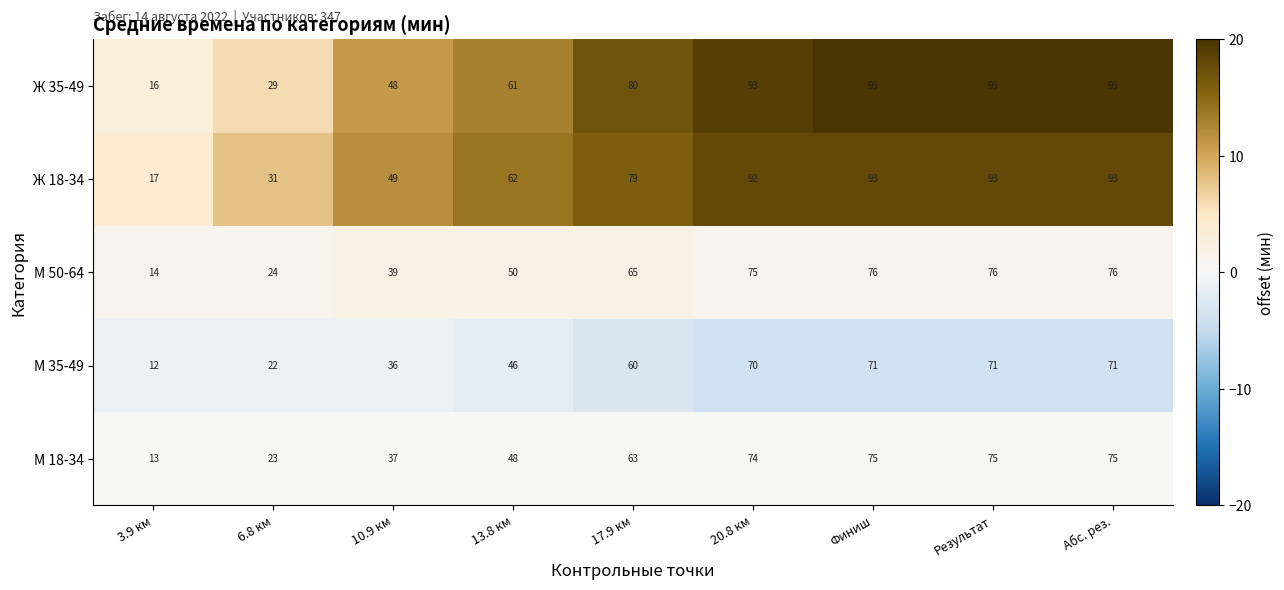

What is the approximate value of М 50-64 at Результат?

76